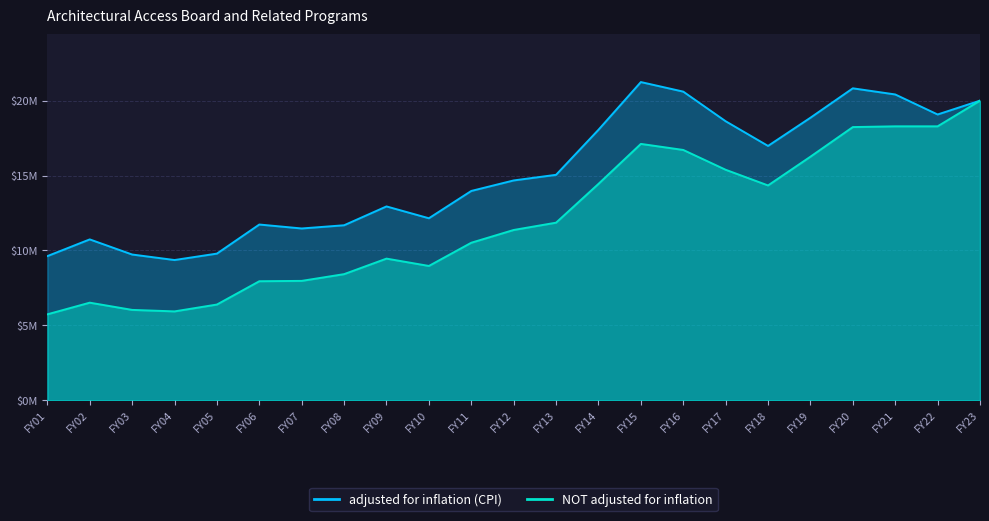

Reading left to right, list all the values displayed in this chart.

adjusted for inflation (CPI): 9619135	10735177	9725625	9357761	9786411	11728169	11464293	11679026	12936761	12146391	13969969	14671328	15047284	18053577	21239893	20601534	18624204	16975942	18858344	20822625	20412481	19075624	19999017
NOT adjusted for inflation: 5732249	6510603	6028276	5928204	6386031	7942213	7965284	8415504	9452334	8962197	10512200	11364188	11851839	14440967	17111250	16707250	15384684	14337476	16257505	18234593	18284593	18284593	19999017